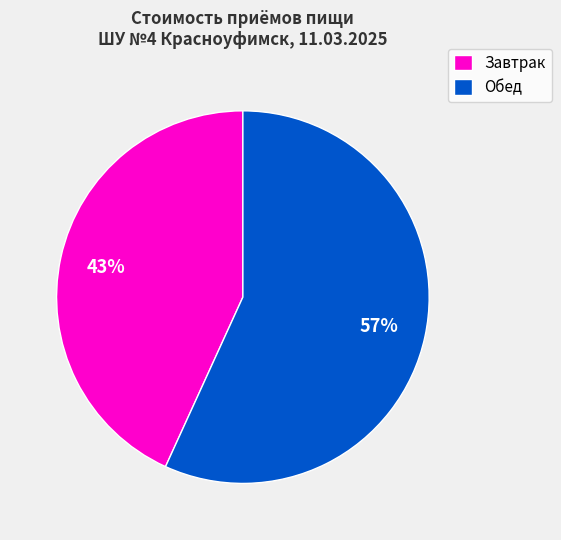

To the nearest percent, what is the difference between the Завтрак and Обед slice percentages?

14%